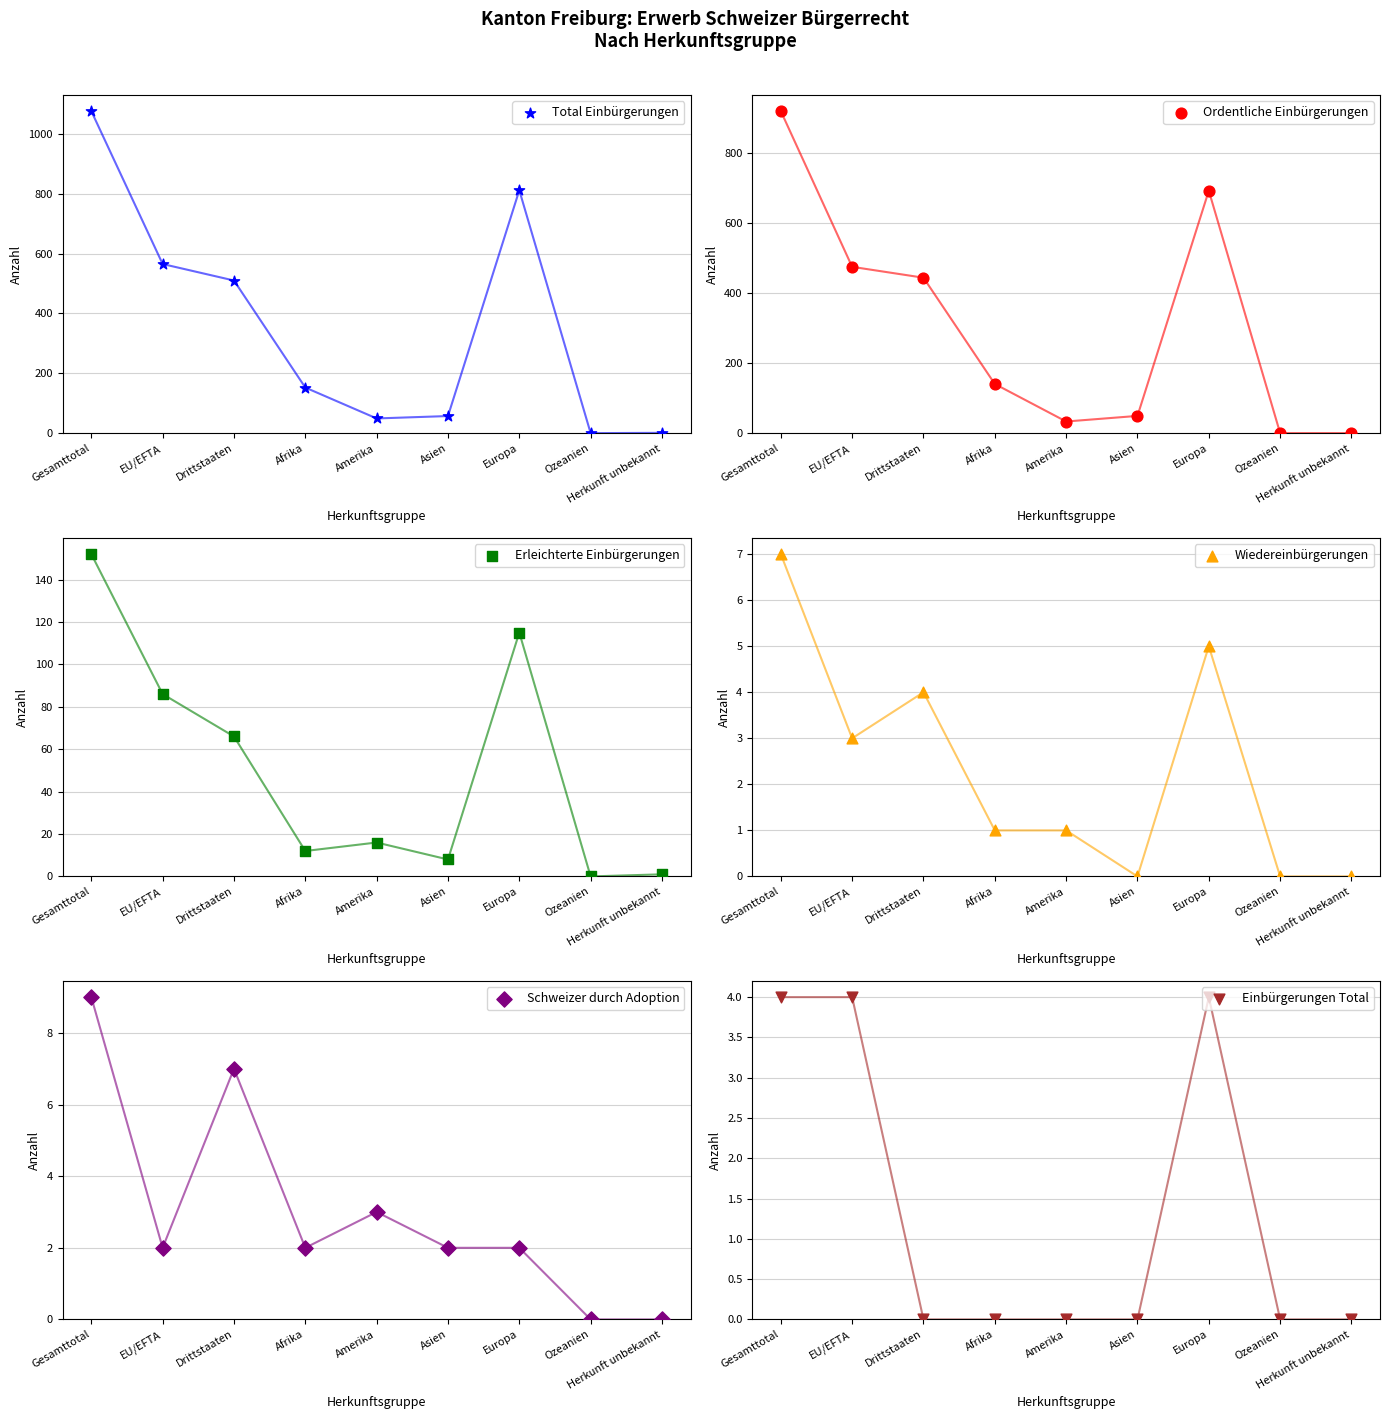

Is the value of Erleichterte Einbürgerungen at Europa greater than the value of Ordentliche Einbürgerungen at Amerika?

Yes